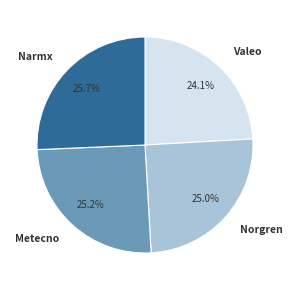

Is it true that Narmx is 26% of the pie?

True